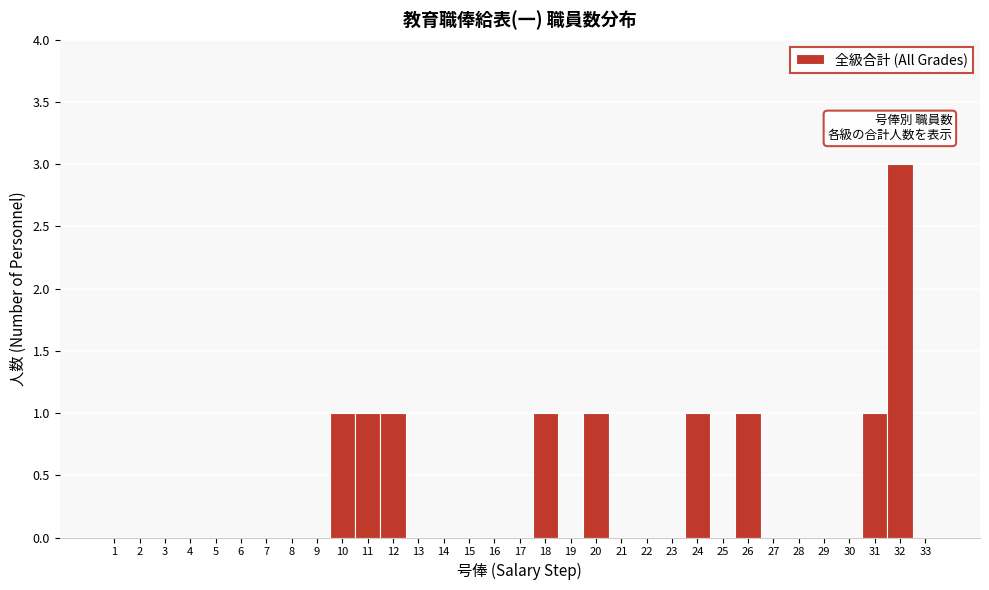

Reading left to right, transcribe this chart: for each bar, give the range it covers on the x-axis and its height. The values are not printed on the chart, so give them approximately, as read against the axis.

0.5 to 1.5: 0
1.5 to 2.5: 0
2.5 to 3.5: 0
3.5 to 4.5: 0
4.5 to 5.5: 0
5.5 to 6.5: 0
6.5 to 7.5: 0
7.5 to 8.5: 0
8.5 to 9.5: 0
9.5 to 10.5: 1
10.5 to 11.5: 1
11.5 to 12.5: 1
12.5 to 13.5: 0
13.5 to 14.5: 0
14.5 to 15.5: 0
15.5 to 16.5: 0
16.5 to 17.5: 0
17.5 to 18.5: 1
18.5 to 19.5: 0
19.5 to 20.5: 1
20.5 to 21.5: 0
21.5 to 22.5: 0
22.5 to 23.5: 0
23.5 to 24.5: 1
24.5 to 25.5: 0
25.5 to 26.5: 1
26.5 to 27.5: 0
27.5 to 28.5: 0
28.5 to 29.5: 0
29.5 to 30.5: 0
30.5 to 31.5: 1
31.5 to 32.5: 3
32.5 to 33.5: 0